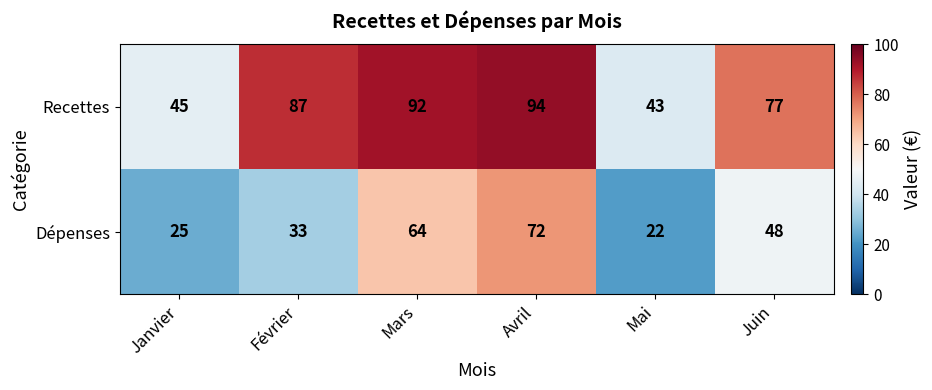

Which series has the largest total across all categories?

Recettes